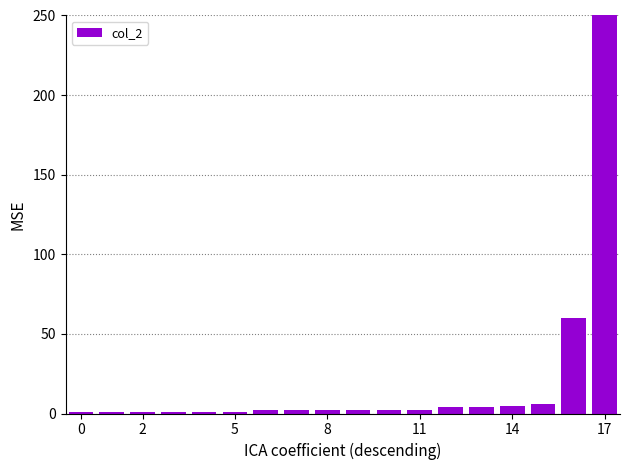

Reading left to right, list all the values displayed in this chart.

1	1	1	1	1	1	2	2	2	2	2	2	4	4	5	6	60	309